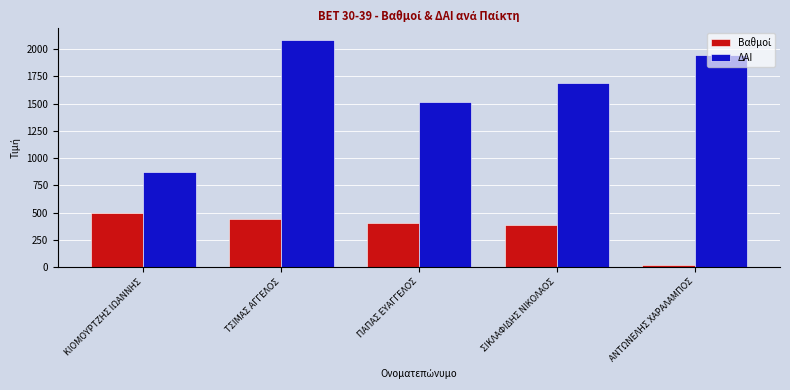

What is the difference between the highest and lowest values at ΣΙΚΛΑΦΙΔΗΣ ΝΙΚΟΛΑΟΣ?

1309.5